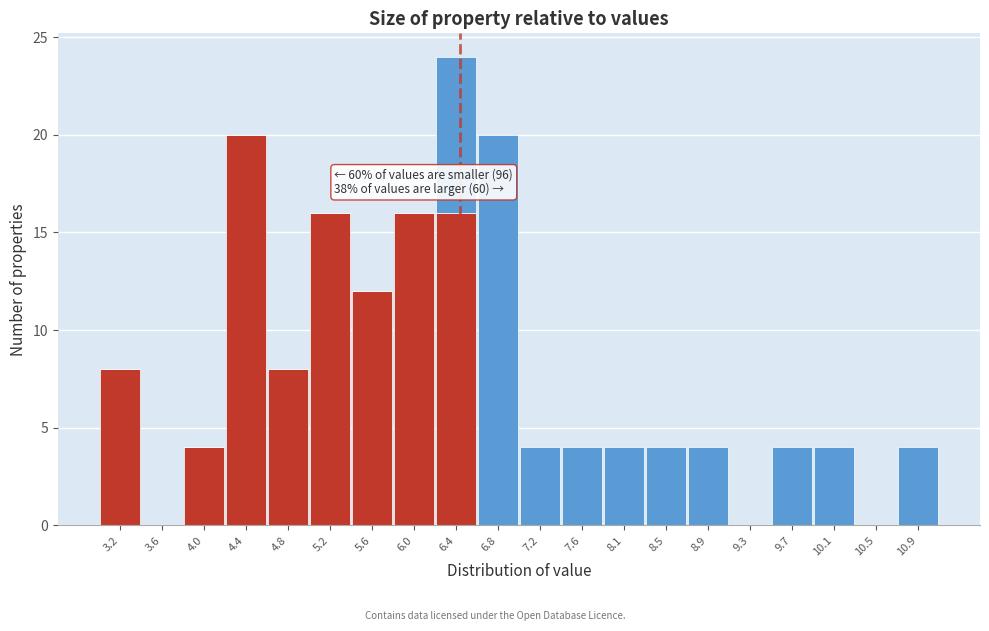

At which category is the sum across all series the highest?

6.4